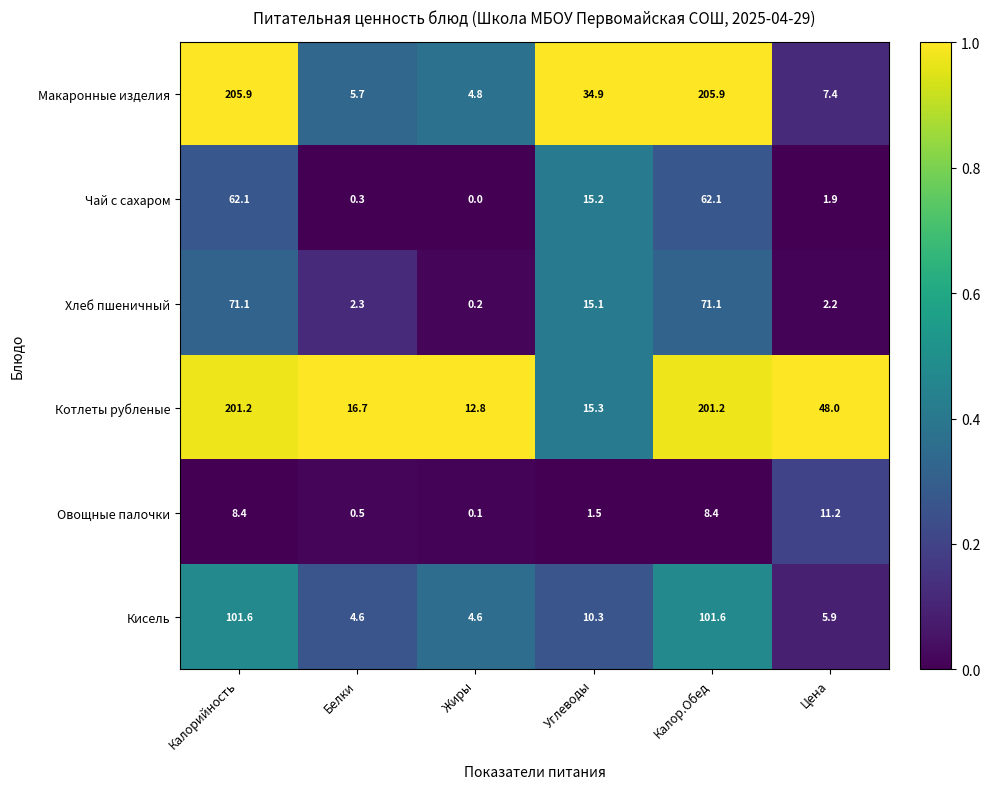

The value of Хлеб пшеничный at Калорийность is 46.1. True or false?

False